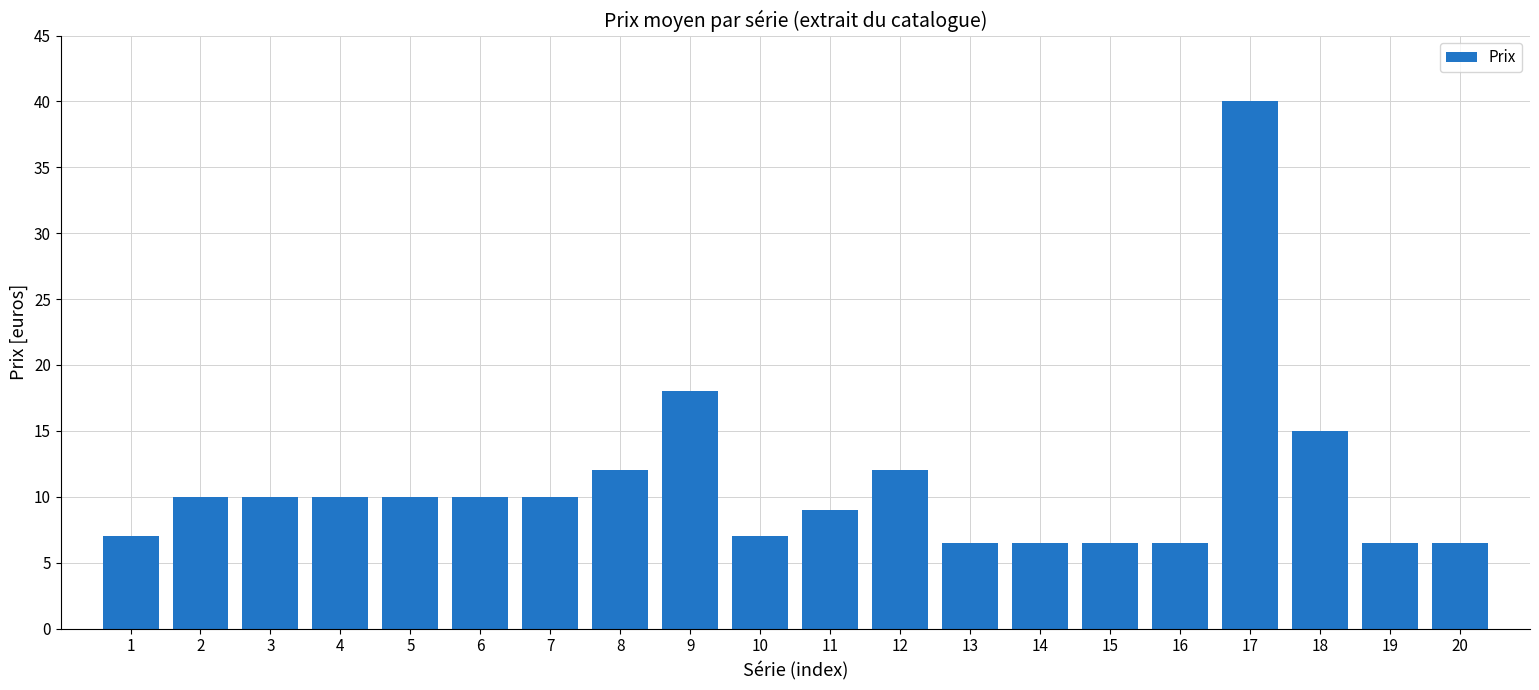

What is the greatest value displayed?

40.0